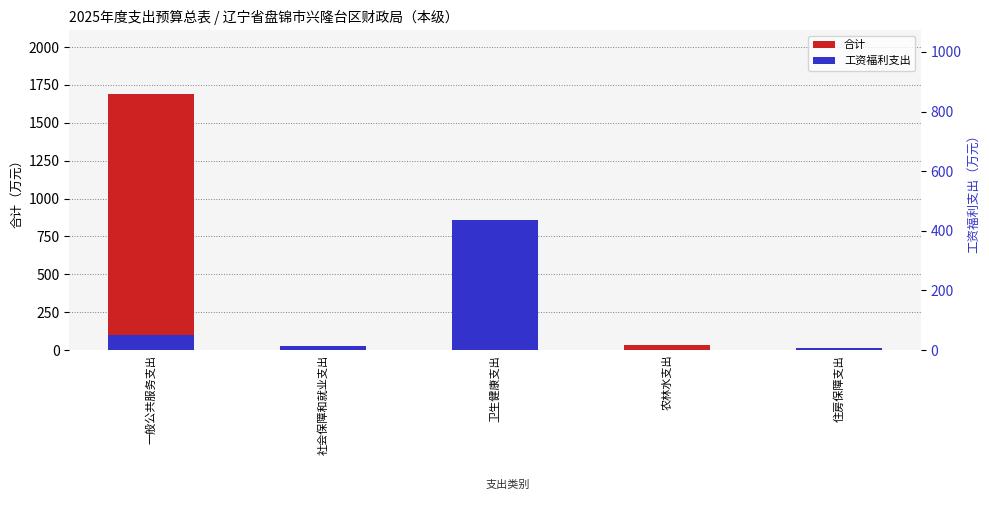

What is the value of the 合计 bar at the 1st from the left?

1687.6